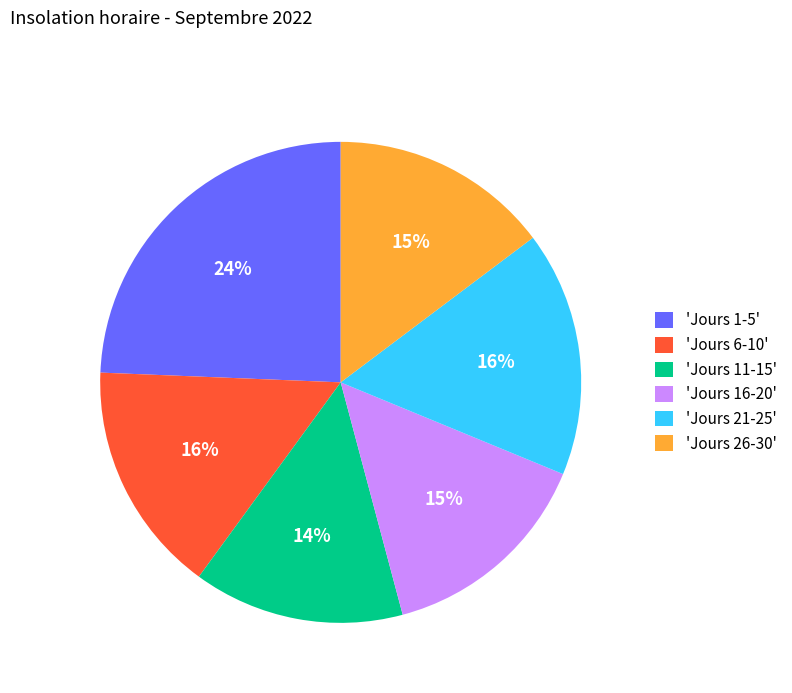

Combined, do 'Jours 26-30' and 'Jours 11-15' account for over 50%?

No